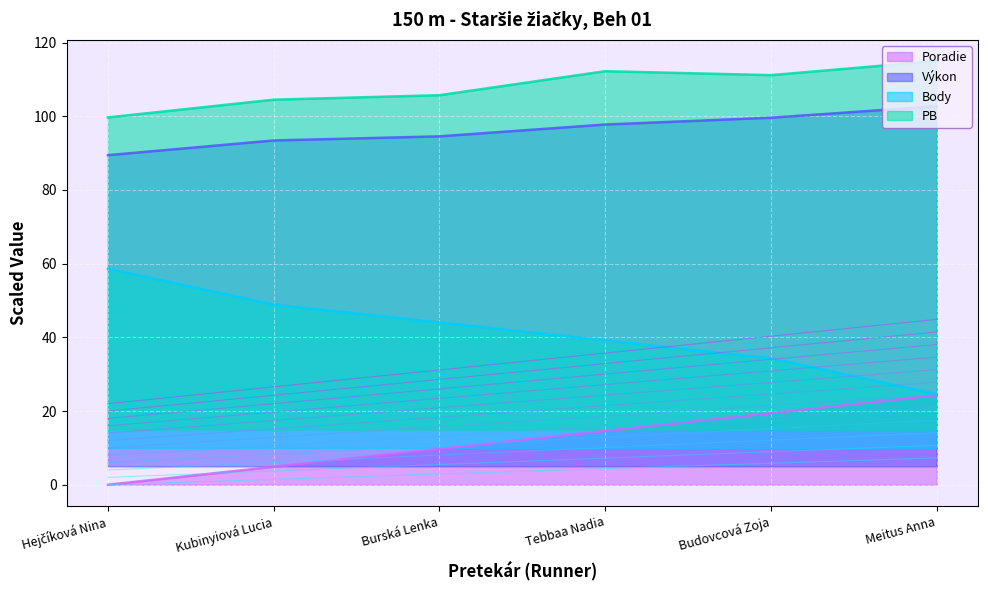

At which category does PB reach its first local valley?

Budovcová Zoja